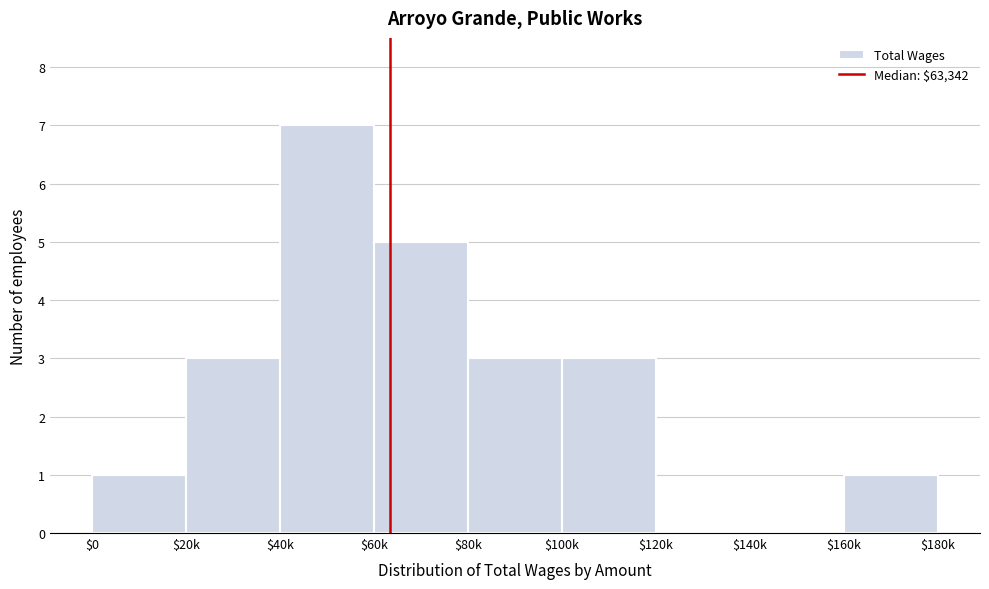

At which category does the chart reach its peak across all series?

$40k